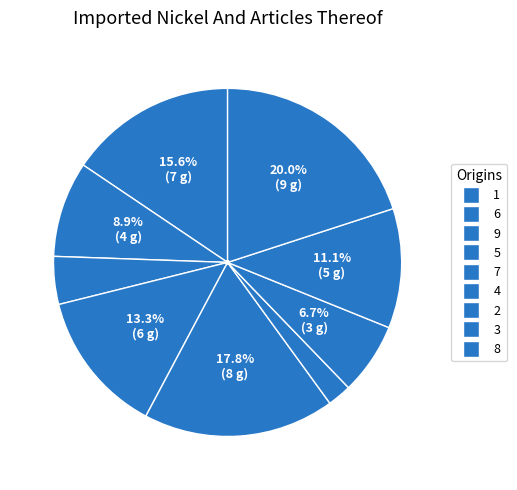

How many segments does this pie chart have?

9